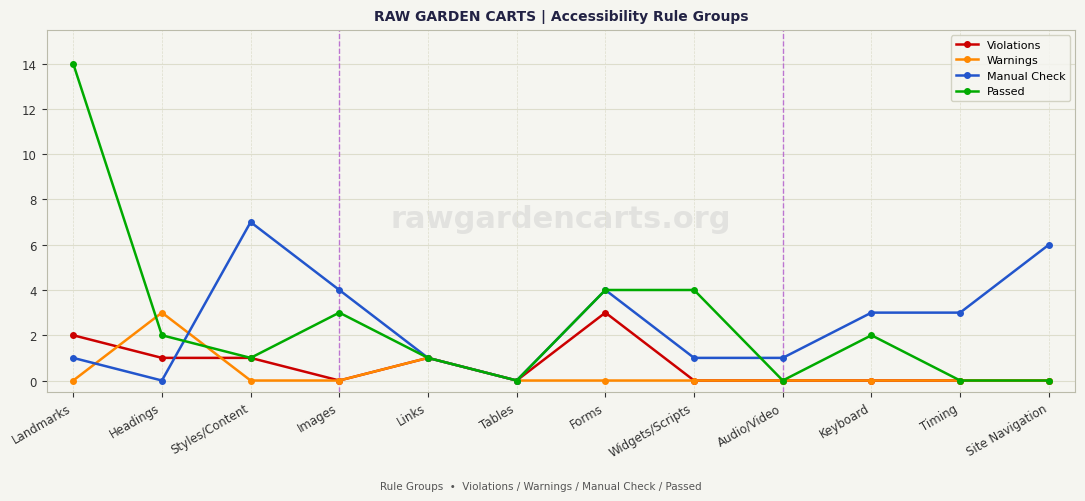

Which series has the widest spread of values?

Passed